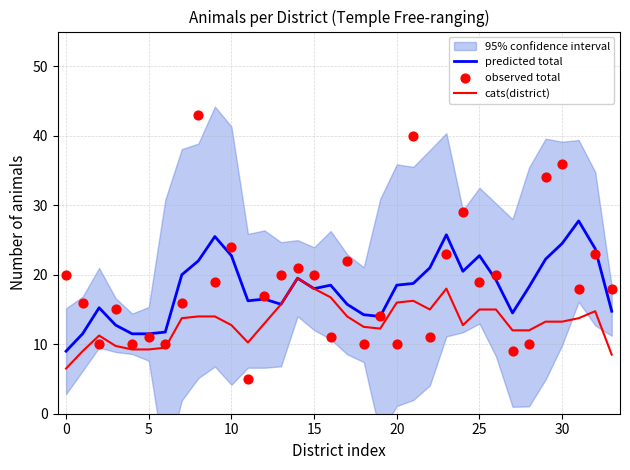

What is the total value across all series at 29?

69.5